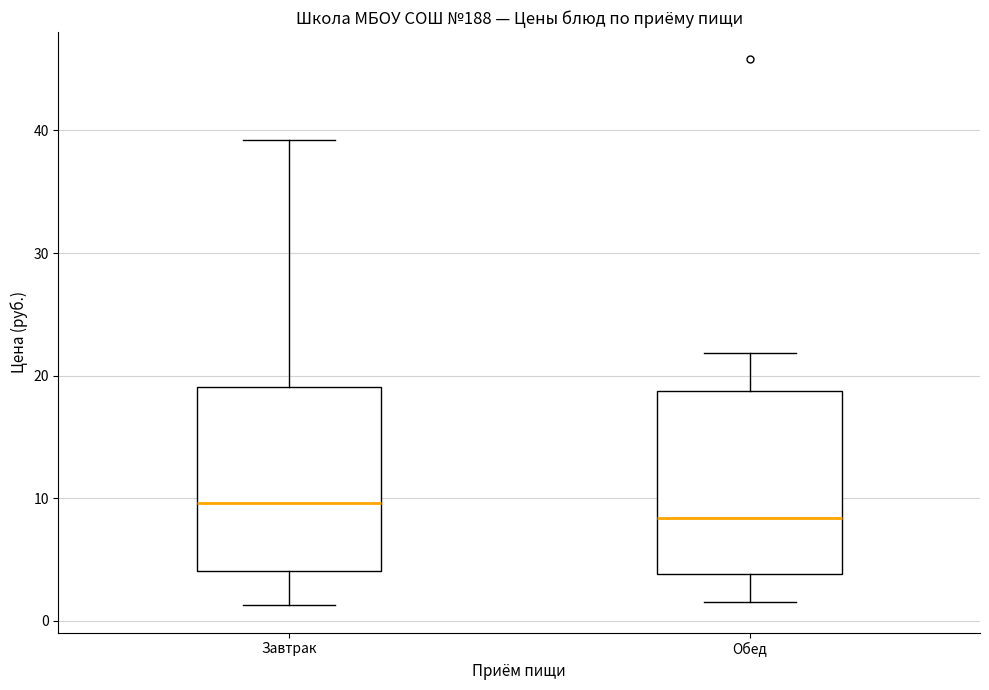

Where is the lower edge of the box for Завтрак on the y-axis? The values are not printed on the chart, so give them approximately, as read against the axis.

4